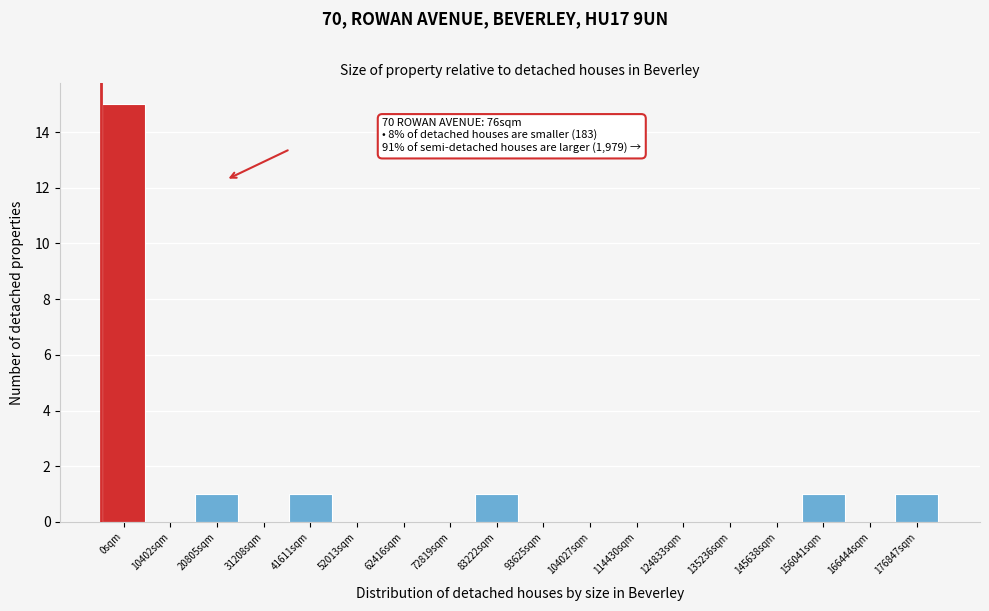

Reading left to right, extract all data points from this chart.

0sqm=15	10402sqm=0	20805sqm=1	31208sqm=0	41611sqm=1	52013sqm=0	62416sqm=0	72819sqm=0	83222sqm=1	93625sqm=0	104027sqm=0	114430sqm=0	124833sqm=0	135236sqm=0	145638sqm=0	156041sqm=1	166444sqm=0	176847sqm=1